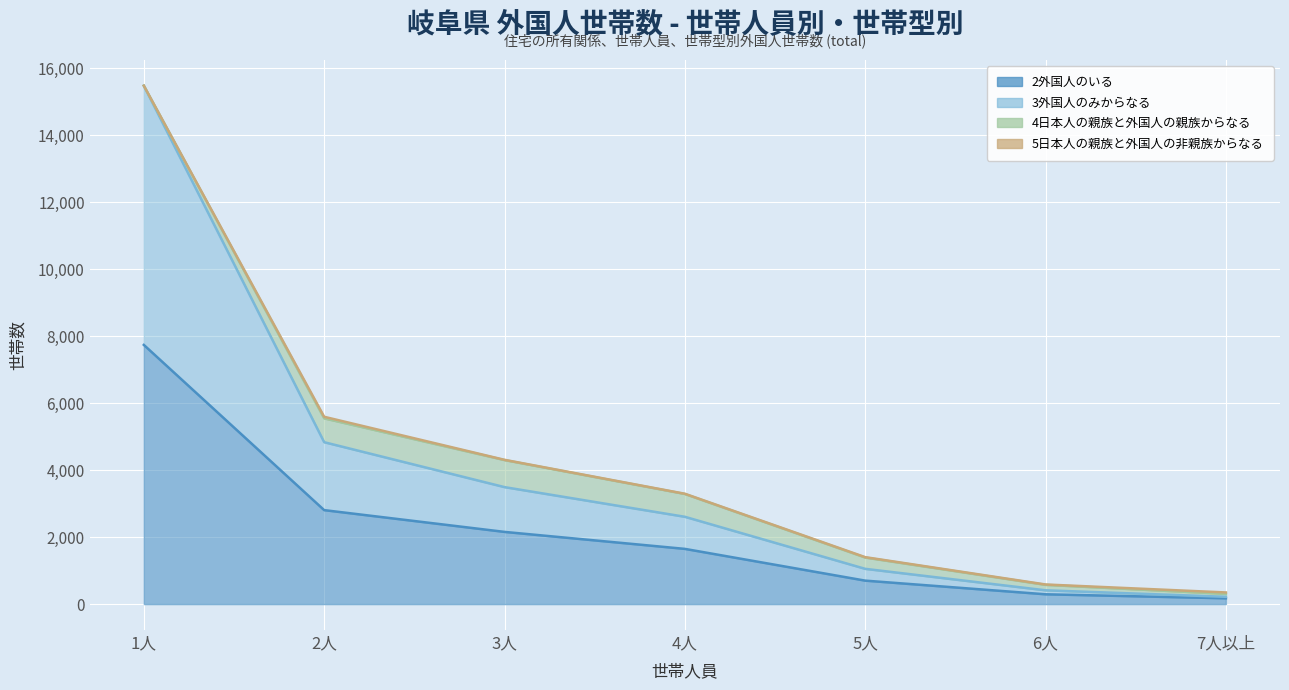

True or false: 2外国人のいる and 3外国人のみからなる intersect in this chart.

False